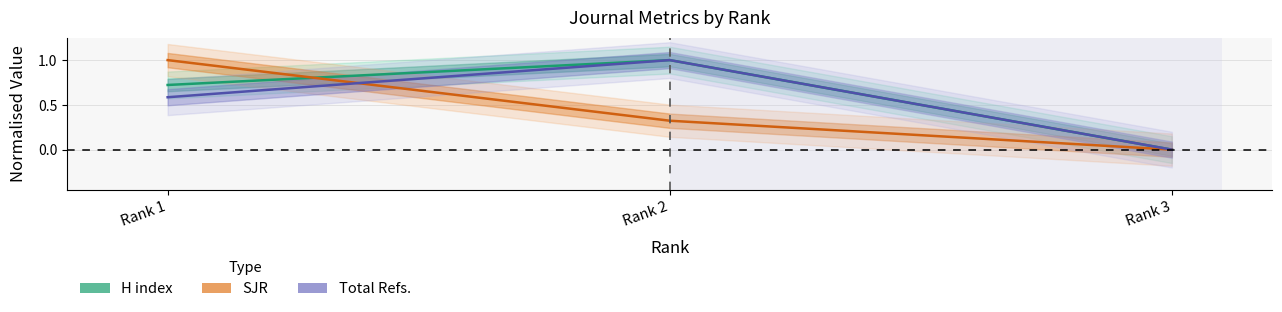

What is the difference between the maximum and minimum values in the Total Refs. (center) series?

1.0